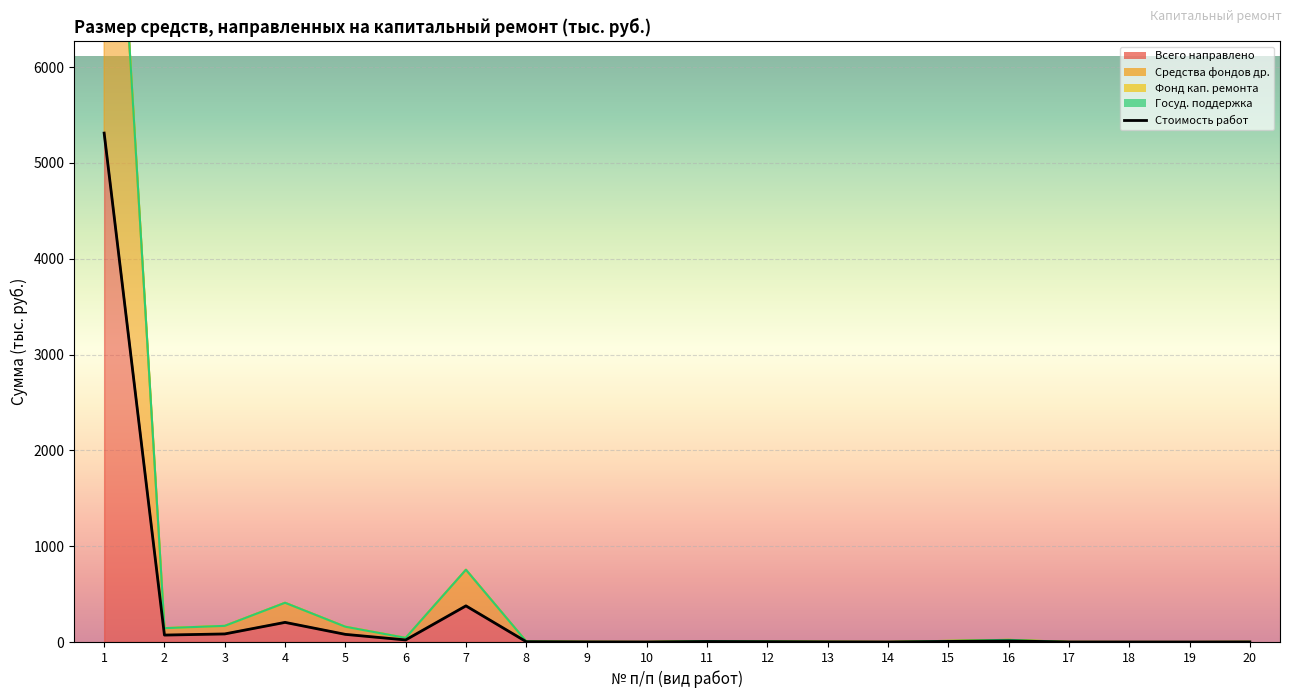

At which category does Всего направлено reach its first local peak?

4